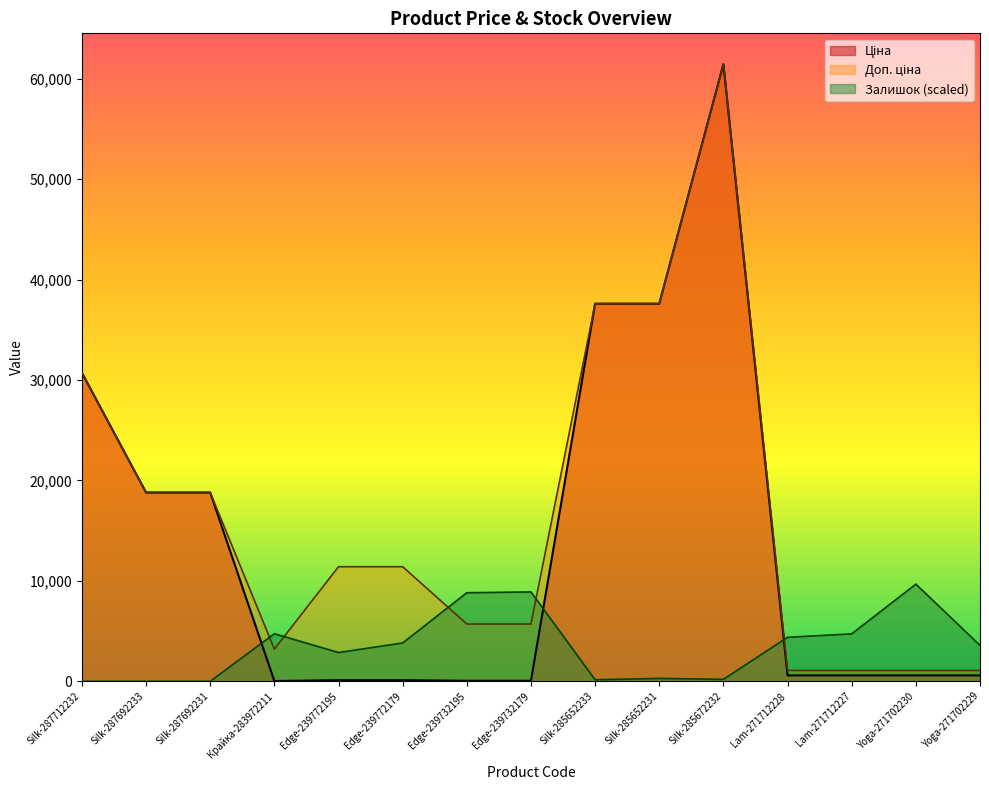

Rank the series by their average value, from lowest to highest.

Залишок, Ціна, Доп. ціна